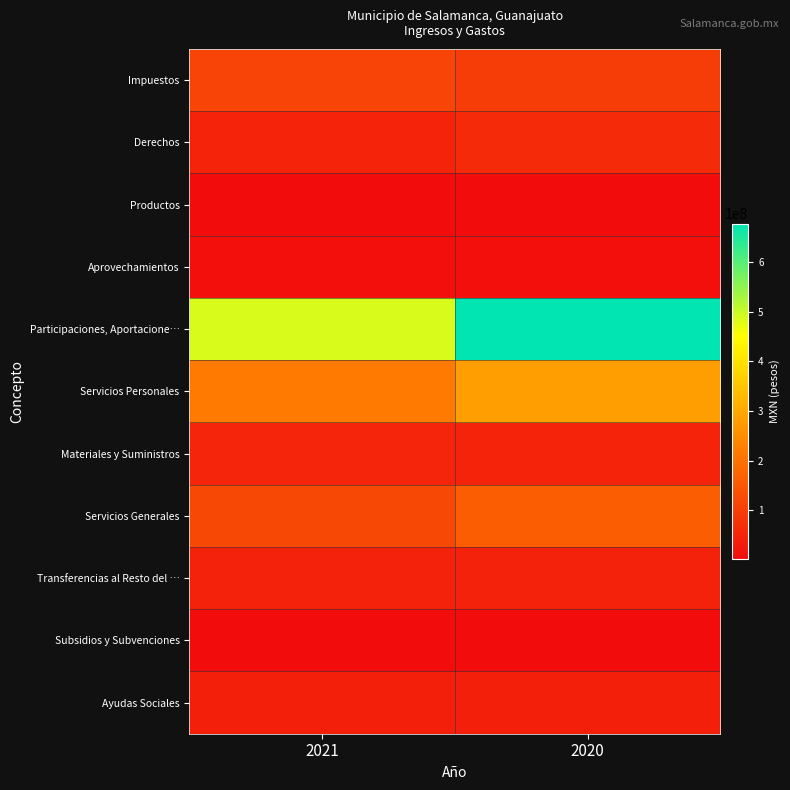

List the series in order of their peak value, lowest first.

Productos, Subsidios y Subvenciones, Aprovechamientos, Ayudas Sociales, Transferencias al Resto del …, Materiales y Suministros, Derechos, Impuestos, Servicios Generales, Servicios Personales, Participaciones, Aportacione…